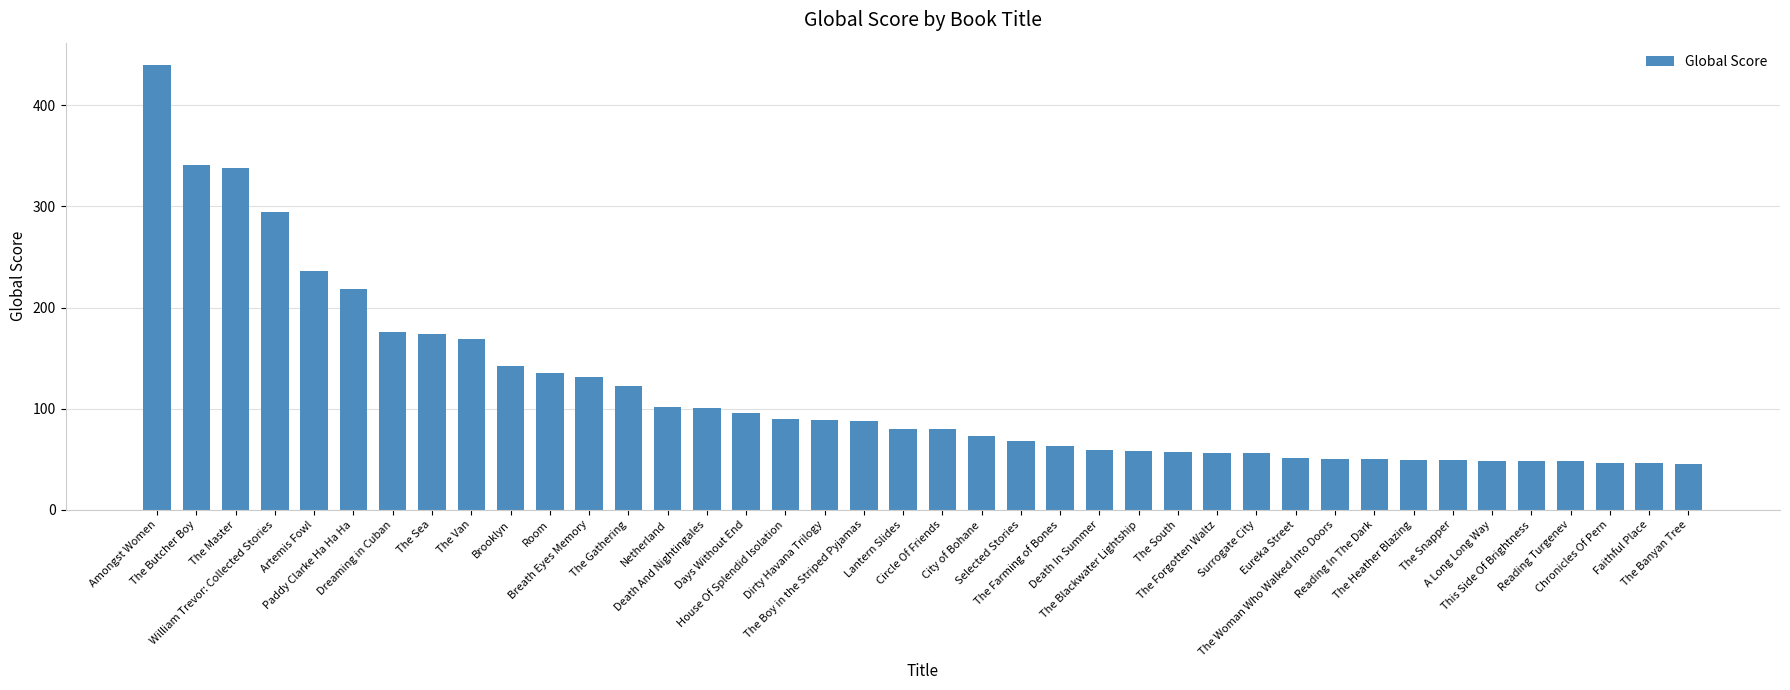

What is the label of the 22nd bar from the right?

The Boy in the Striped Pyjamas